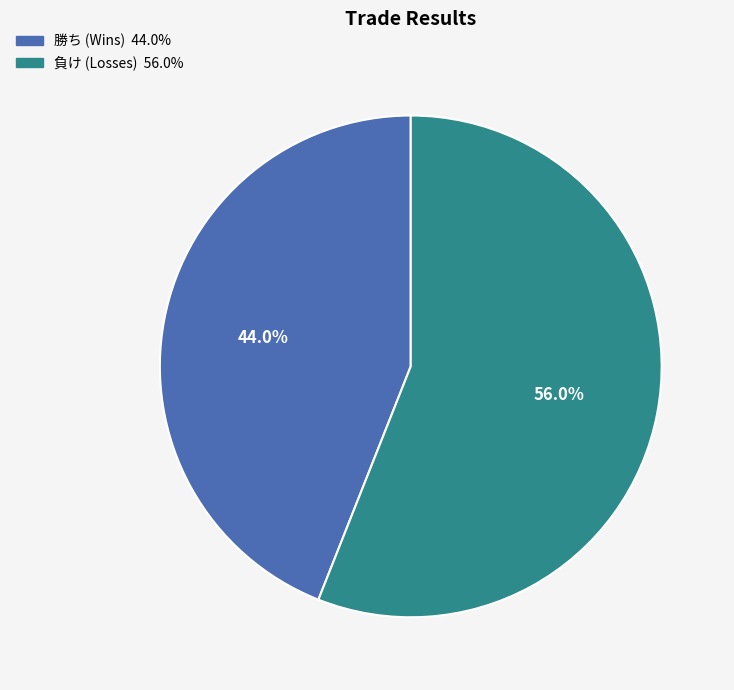

Does any single category account for the majority?

Yes